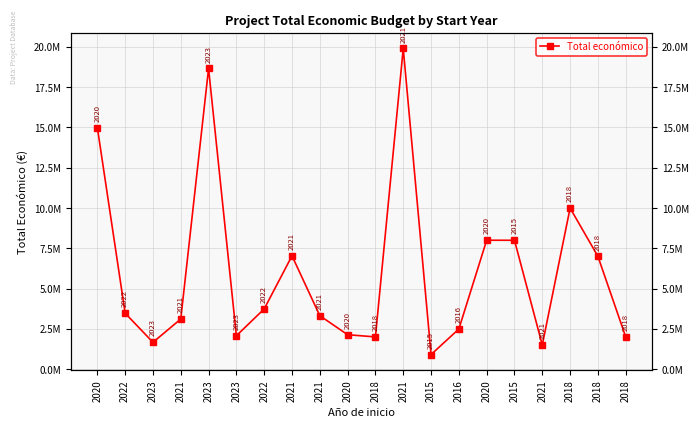

The chart shows a value of 2136174 at 2020. True or false?

True